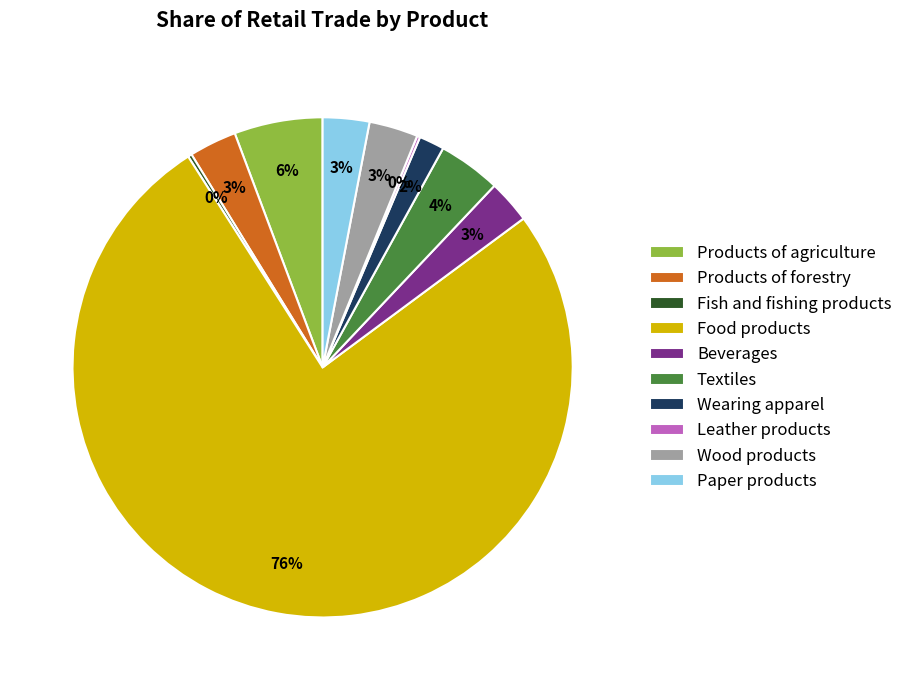

Which category has the biggest portion of the pie?

Food products